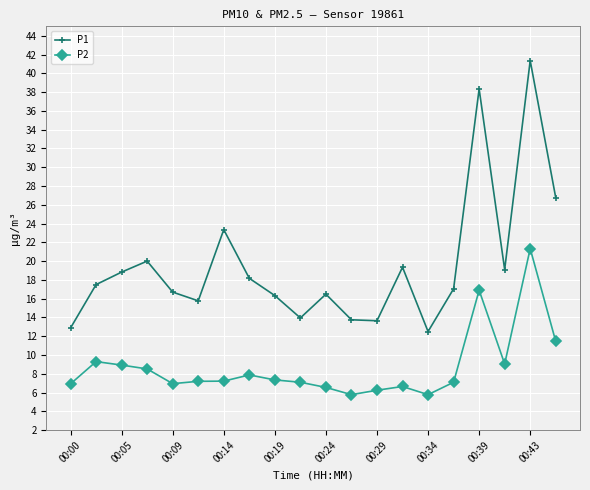

What is the lowest value of the P1 series?

12.5